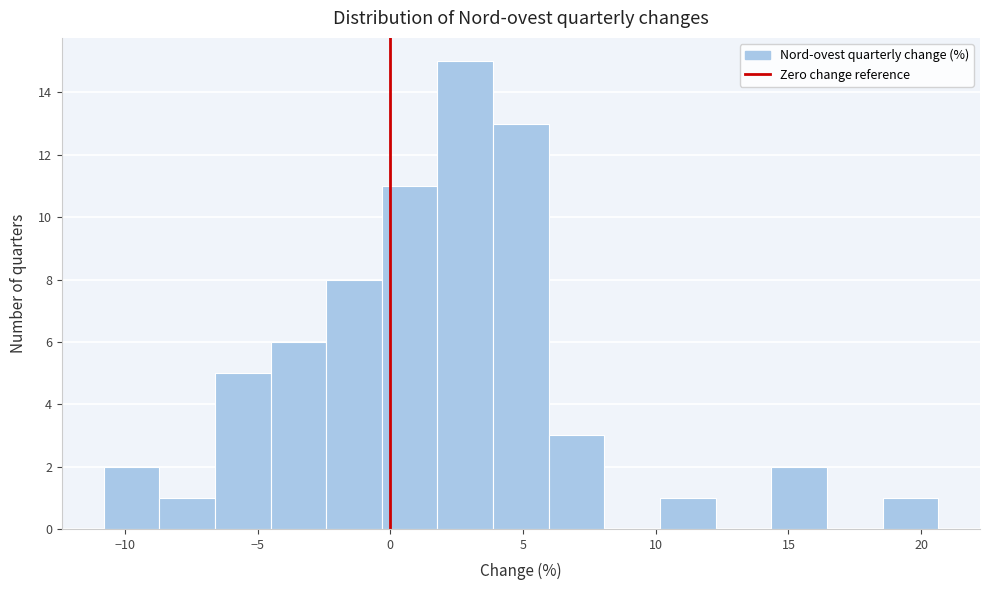

Reading left to right, transcribe this chart: for each bar, give the range it covers on the x-axis and its height. Neither the bar edges nor the heights are printed on the chart, so give them approximately, as read against the axes.

-11.0 to -8.5: 2
-8.5 to -6.5: 1
-6.5 to -4.5: 5
-4.5 to -2.5: 6
-2.5 to -0.5: 8
-0.5 to 2.0: 11
2.0 to 4.0: 15
4.0 to 6.0: 13
6.0 to 8.0: 3
8.0 to 10.0: 0
10.0 to 12.5: 1
12.5 to 14.5: 0
14.5 to 16.5: 2
16.5 to 18.5: 0
18.5 to 20.5: 1